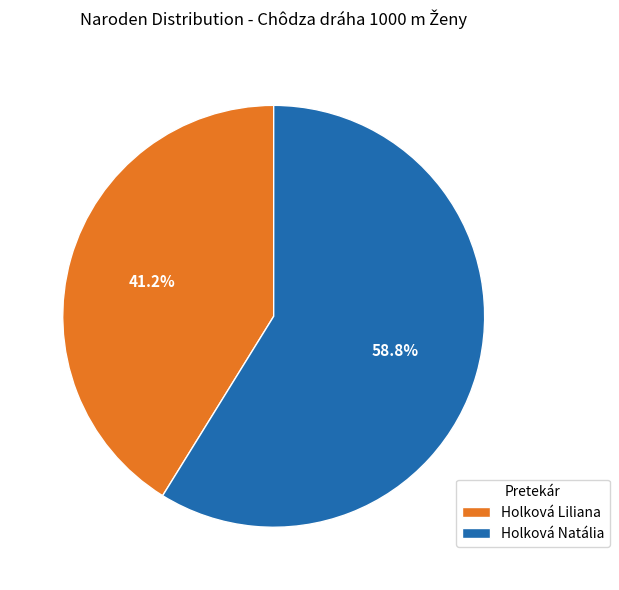

To the nearest percent, what percentage of the pie is Holková Natália?

59%